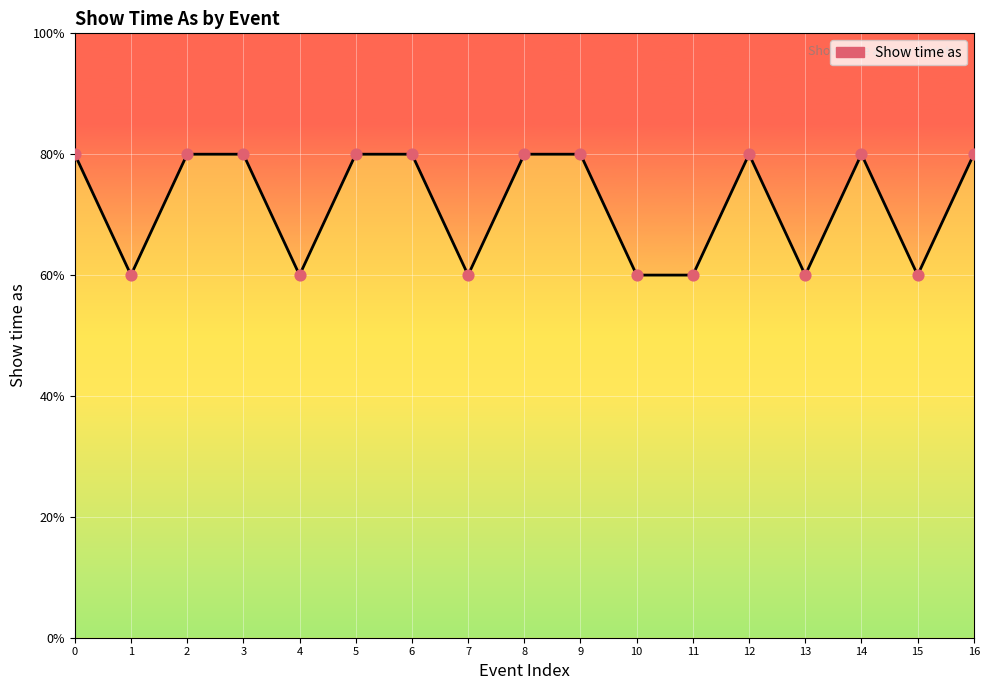

Between 11 and 1, which is larger?

11